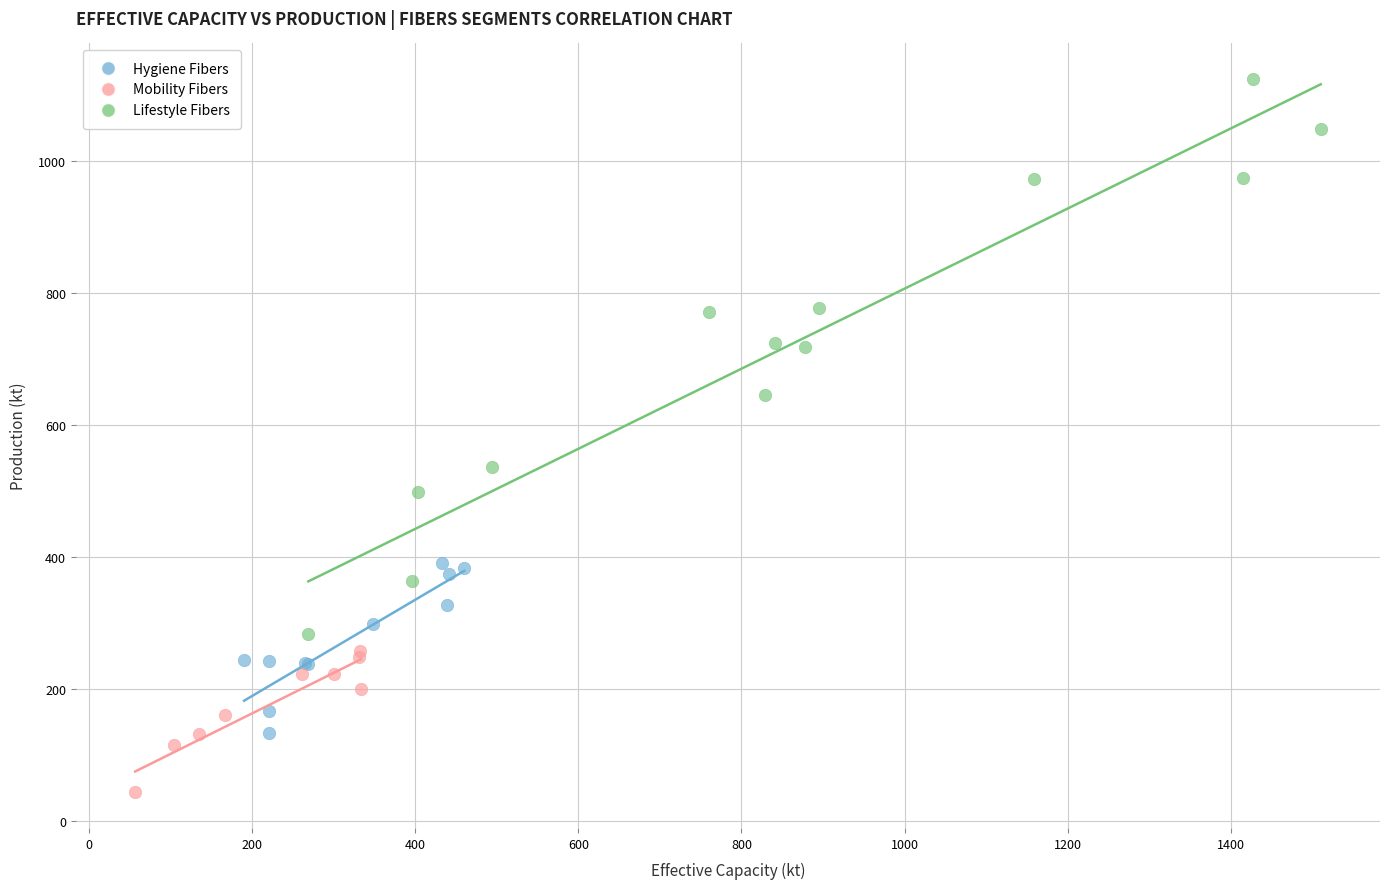

Which series contains the lowest Y value?

Mobility Fibers